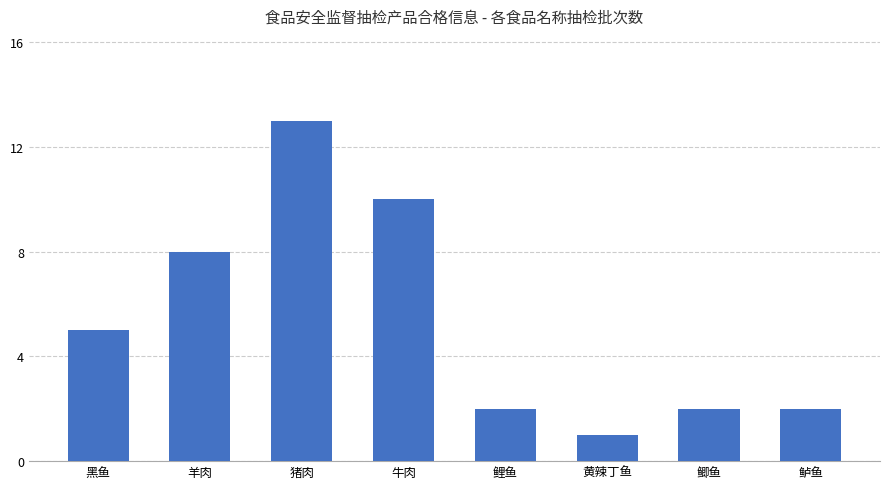

What is the difference between the values at 鲤鱼 and 牛肉?

8